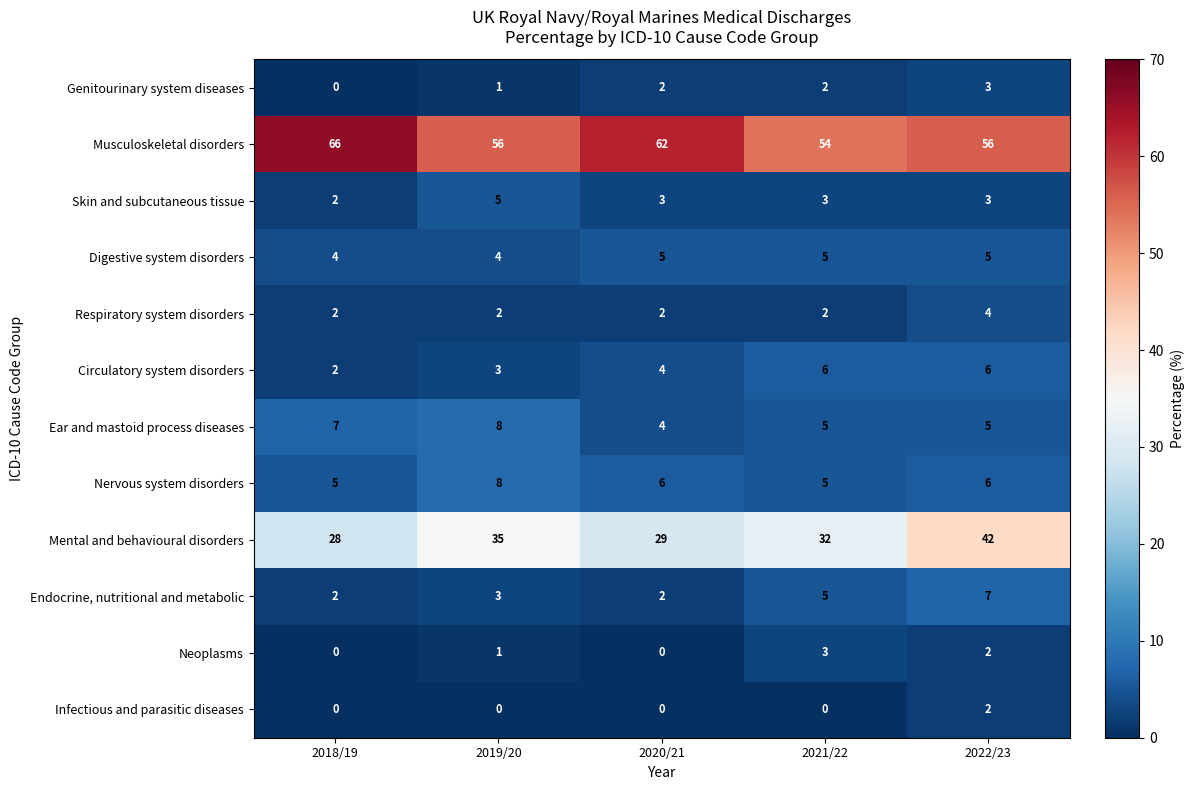

What is the spread (max minus min) of values at 2019/20?

56